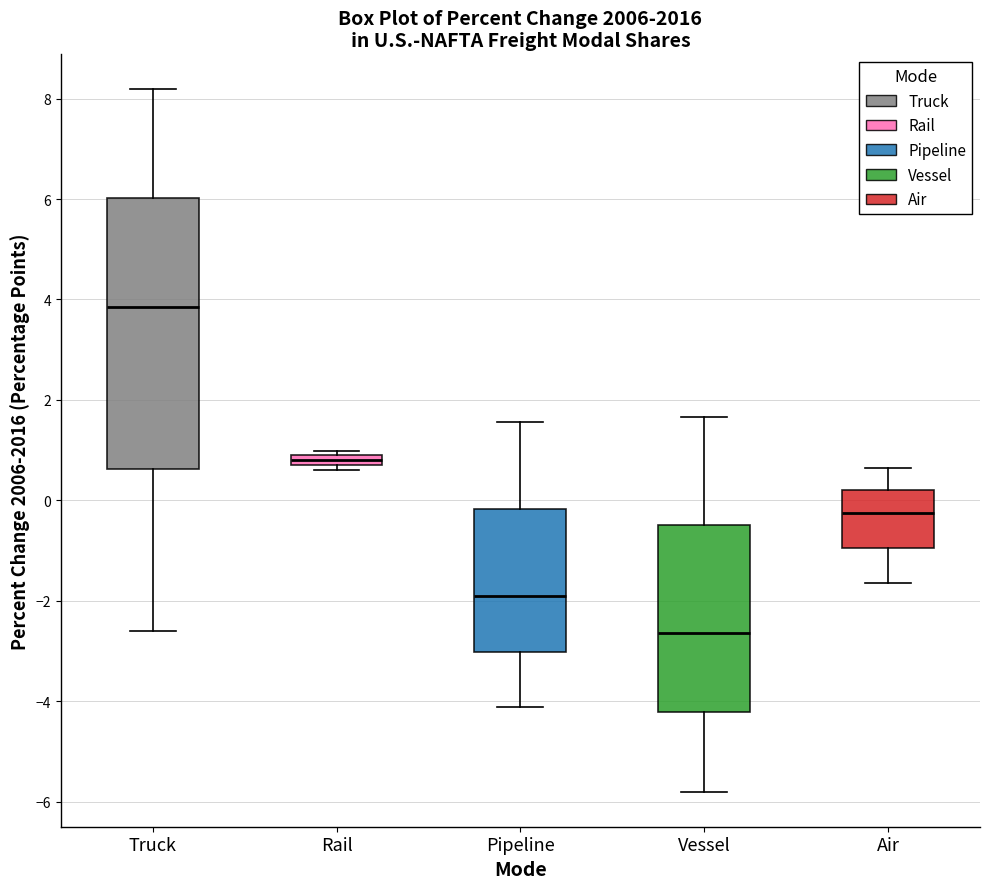

Which box's median line is the lowest?

Vessel